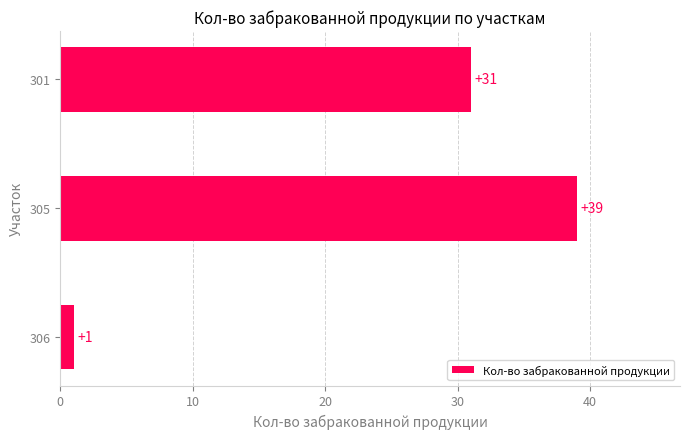

What is the value of the 2nd bar from the top?

39